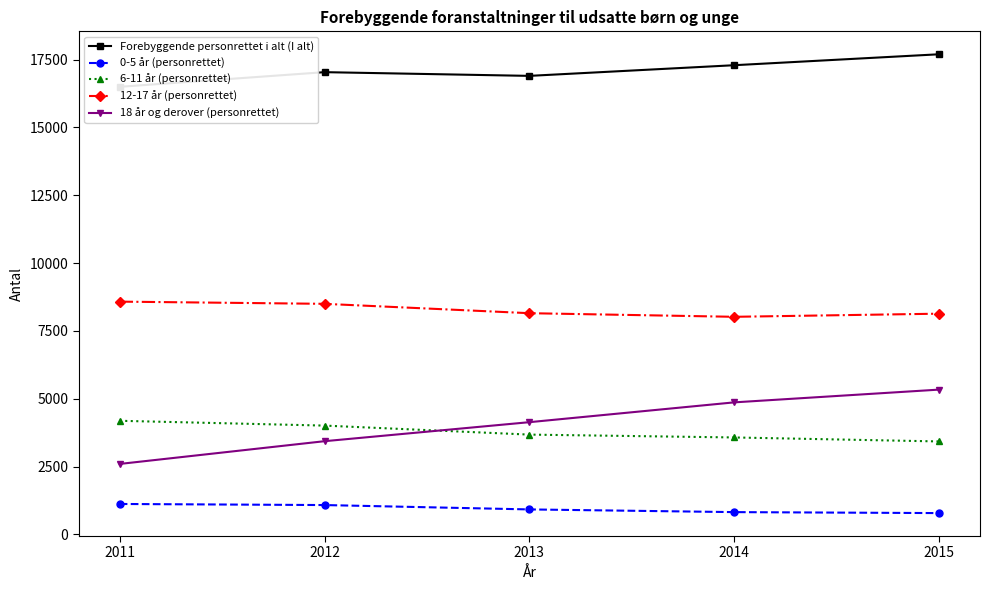

Count the number of data series in this chart.

5